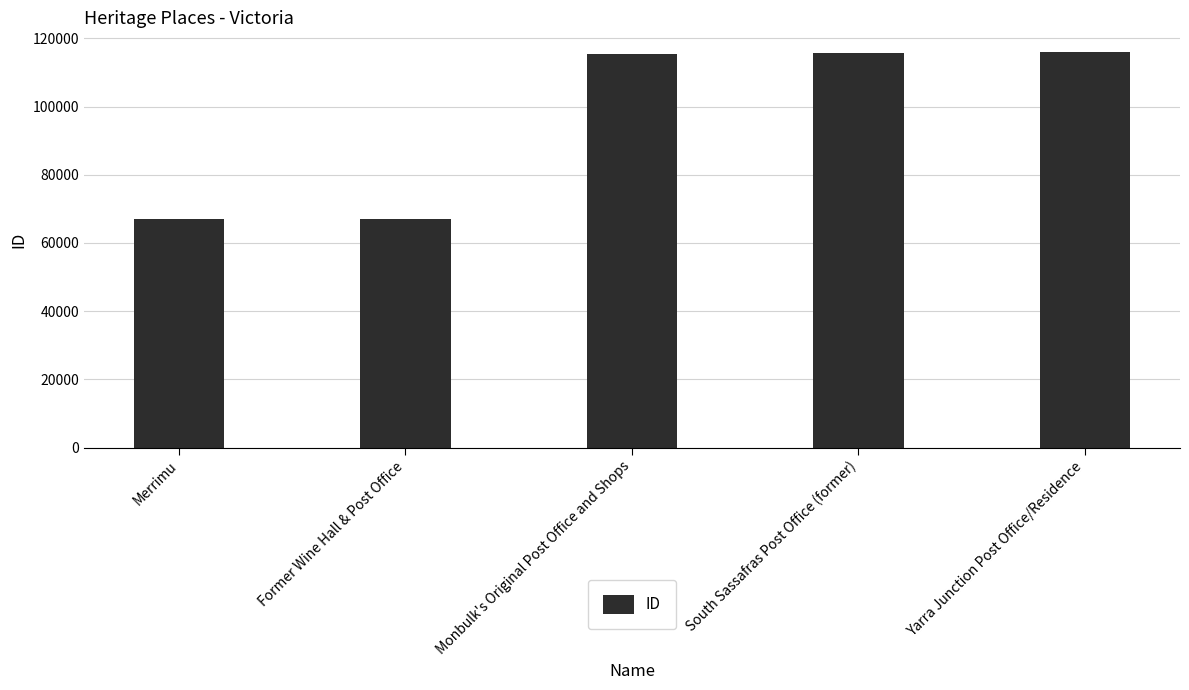

What is the ratio of the value at Former Wine Hall & Post Office to the value at Merrimu?

1.0